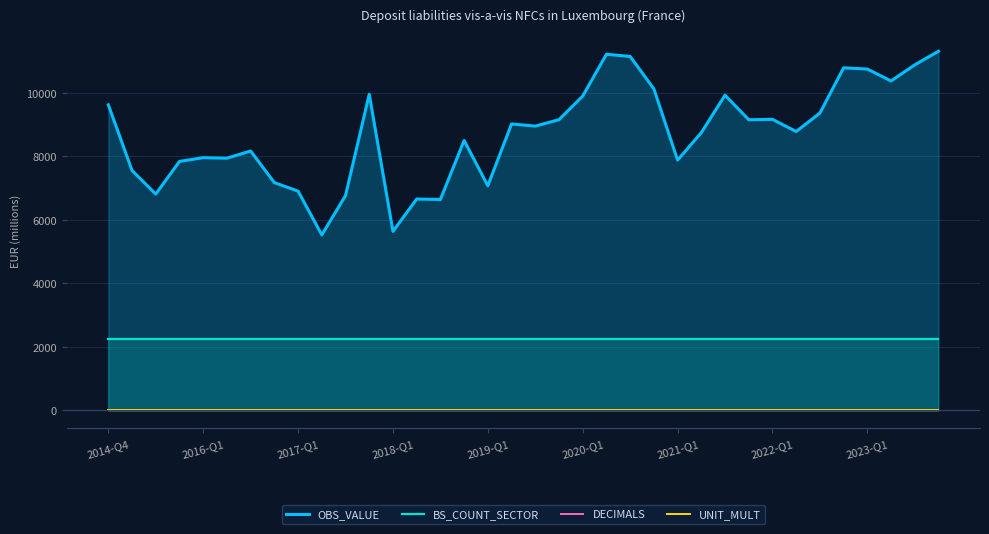

The UNIT_MULT series shows 6 at 2014-Q4. True or false?

True